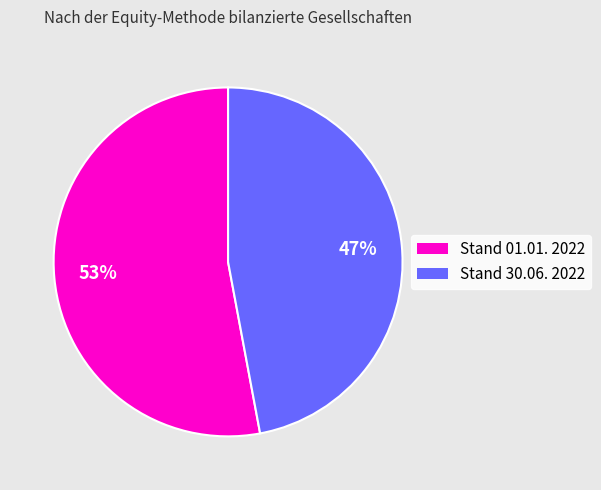

True or false: Stand 30.06. 2022 accounts for 33% of the total.

False